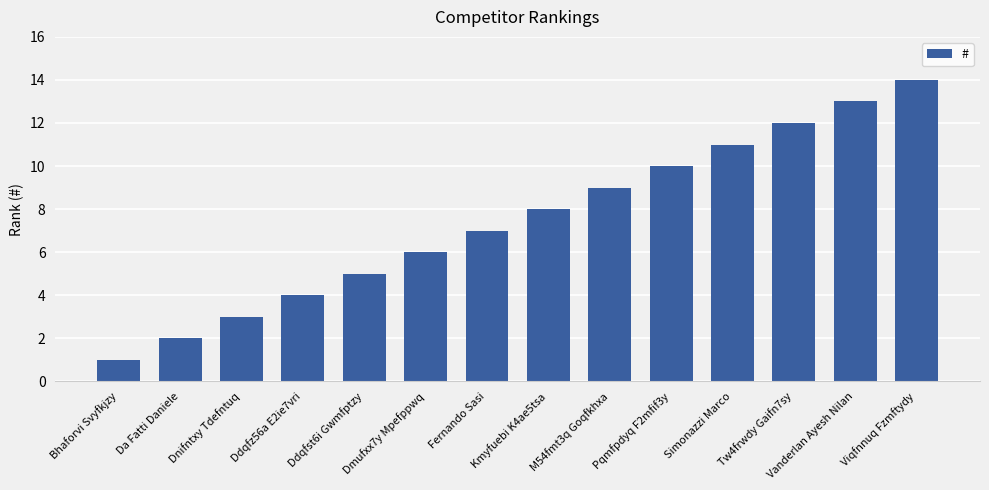

Reading left to right, transcribe all the data shown in this chart.

Bhaforvi Svyfkjzy=1	Da Fatti Daniele=2	Dnifntxy Tdefntuq=3	Ddqfz56a E2ie7vri=4	Ddqfst6i Gwmfptzy=5	Dmufxx7y Mpefppwq=6	Fernando Sasi=7	Kmyfuebi K4ae5tsa=8	M54fmt3q Goqfkhxa=9	Pqmfpdyq F2mfif3y=10	Simonazzi Marco=11	Tw4frwdy Gaifn7sy=12	Vanderlan Ayesh Nilan=13	Viqfnnuq Fzmftydy=14